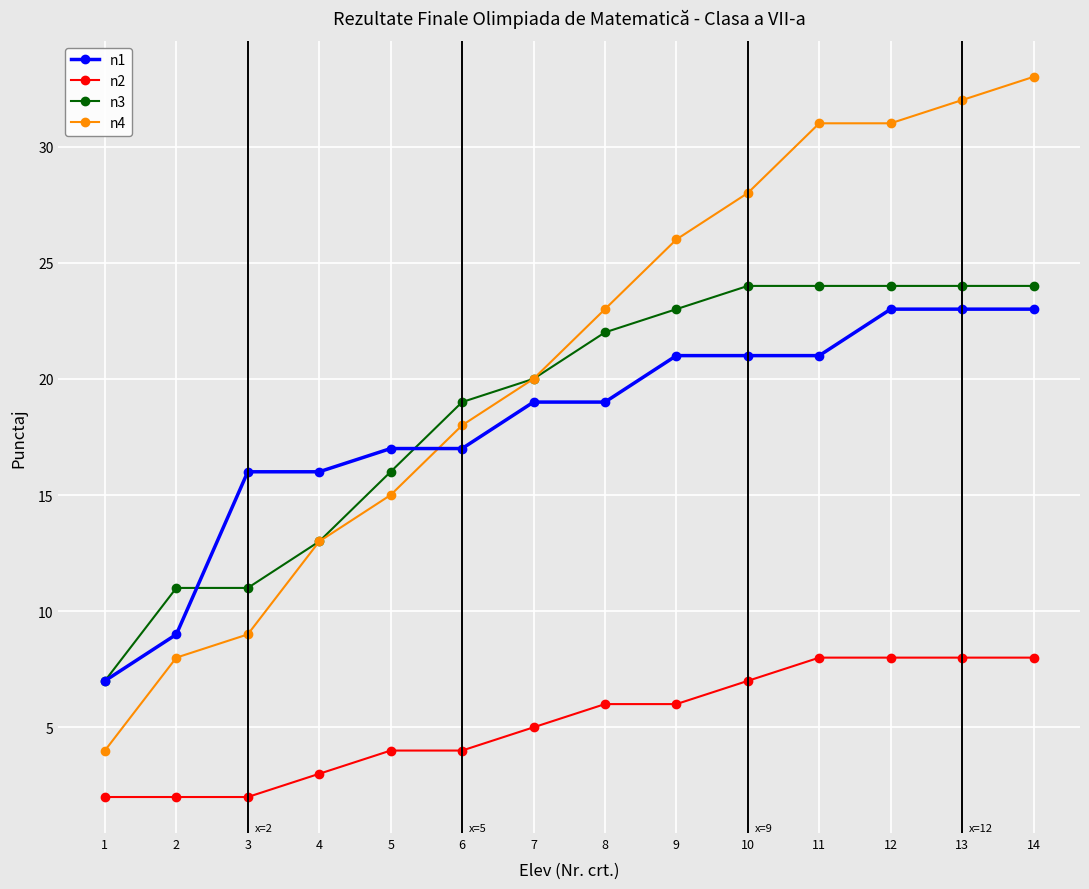

What is the sum of the n4 values at 12 and 13?

63